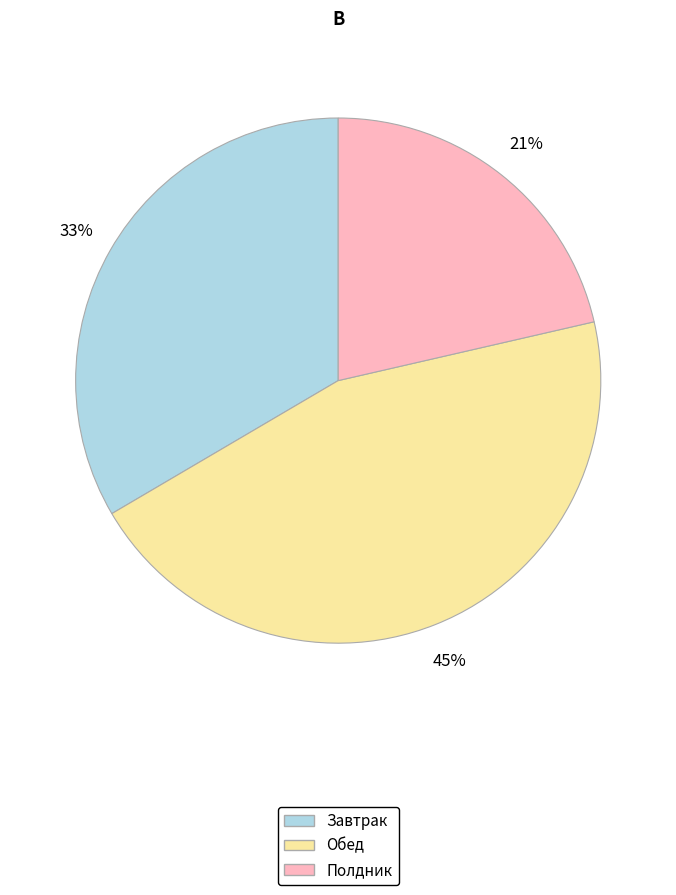

What percentage is the Полдник slice, to the nearest percent?

21%